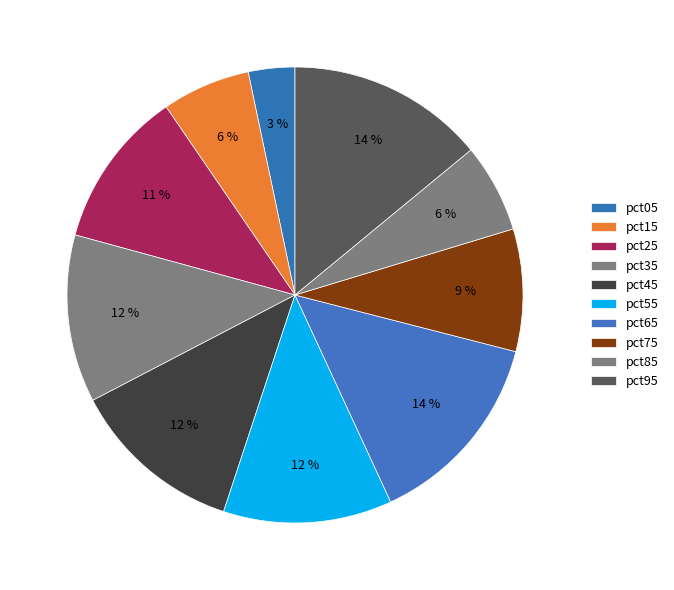

True or false: pct75 accounts for 1% of the total.

False